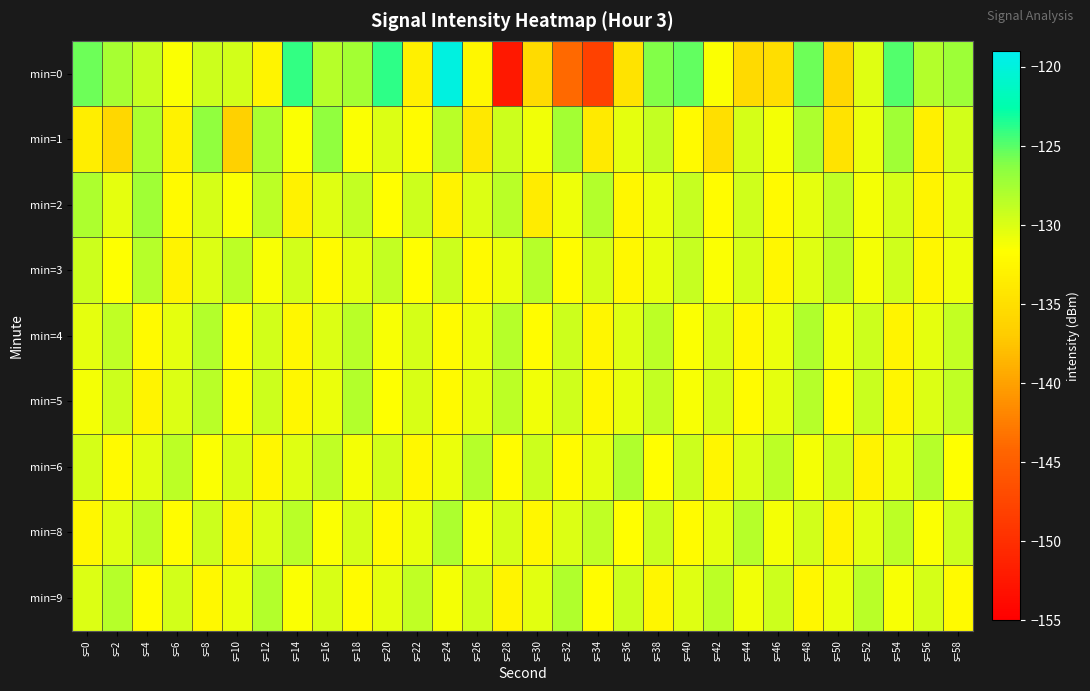

Which series has the largest range (max minus min)?

min=0